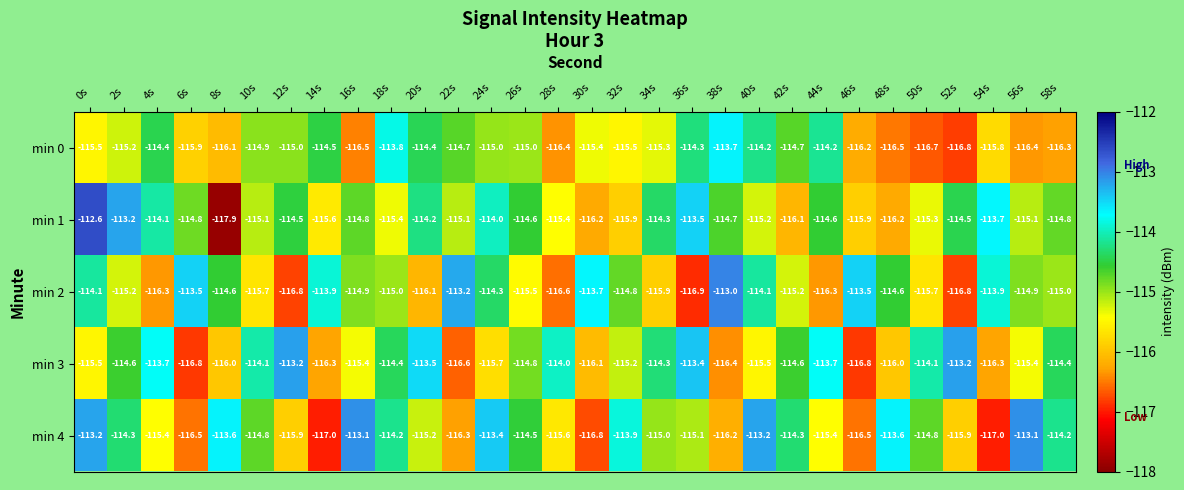

Which category has the highest value in the min 0 series?

38s